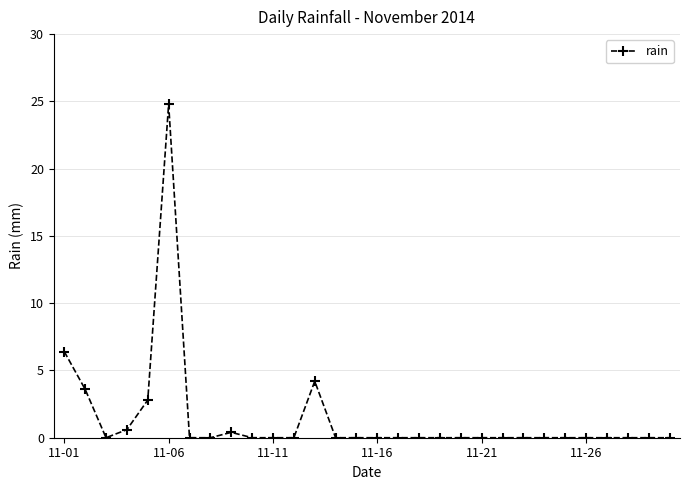

Count the number of categories in the chart.

30